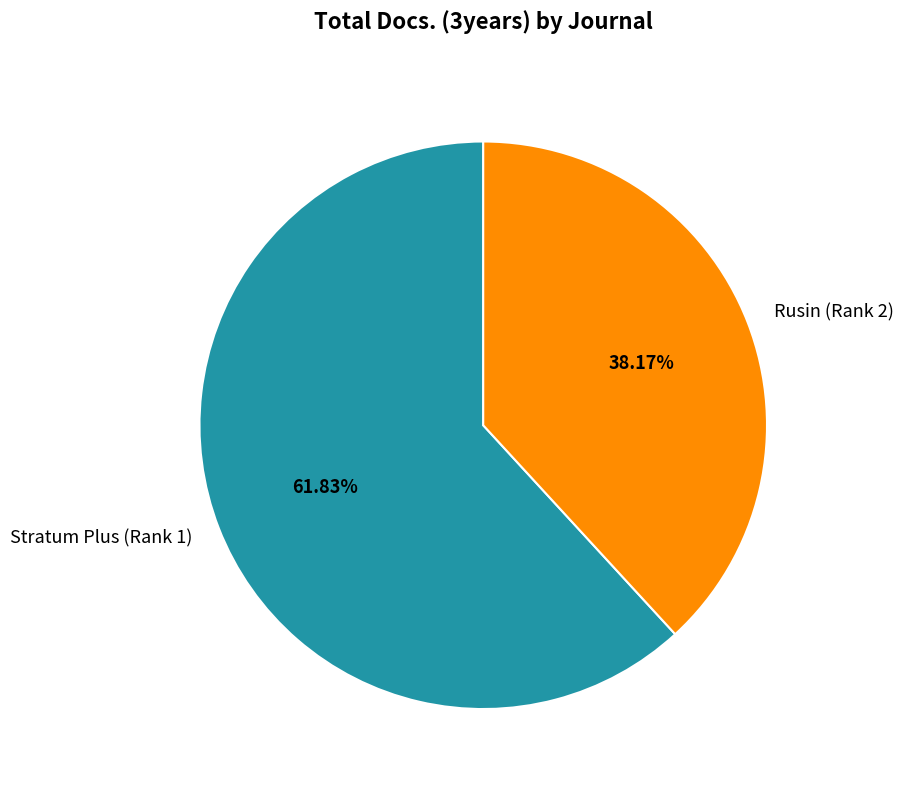

Is the sum of Rusin (Rank 2) and Stratum Plus (Rank 1) greater than half?

Yes